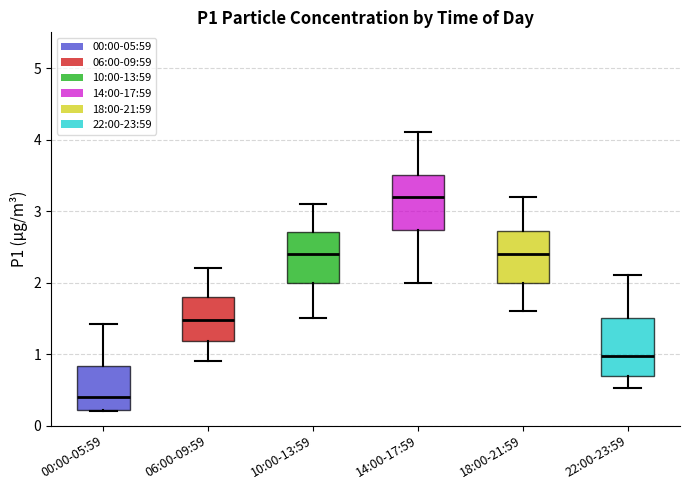

Reading left to right, read every box against the y-axis: the position of its median line, the range the box covers, and the ends of its whiskers. The values are not printed on the chart, so give them approximately, as read against the axis.

00:00-05:59: median 0.4, box 0.2 to 0.8, whiskers 0.2 to 1.4
06:00-09:59: median 1.5, box 1.2 to 1.8, whiskers 0.9 to 2.2
10:00-13:59: median 2.4, box 2.0 to 2.7, whiskers 1.5 to 3.1
14:00-17:59: median 3.2, box 2.7 to 3.5, whiskers 2.0 to 4.1
18:00-21:59: median 2.4, box 2.0 to 2.7, whiskers 1.6 to 3.2
22:00-23:59: median 1.0, box 0.7 to 1.5, whiskers 0.5 to 2.1